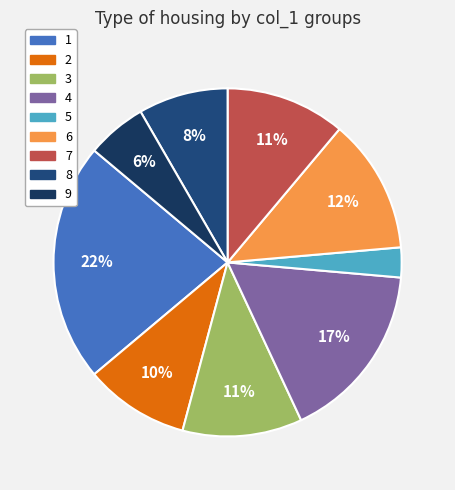

How many segments does this pie chart have?

9